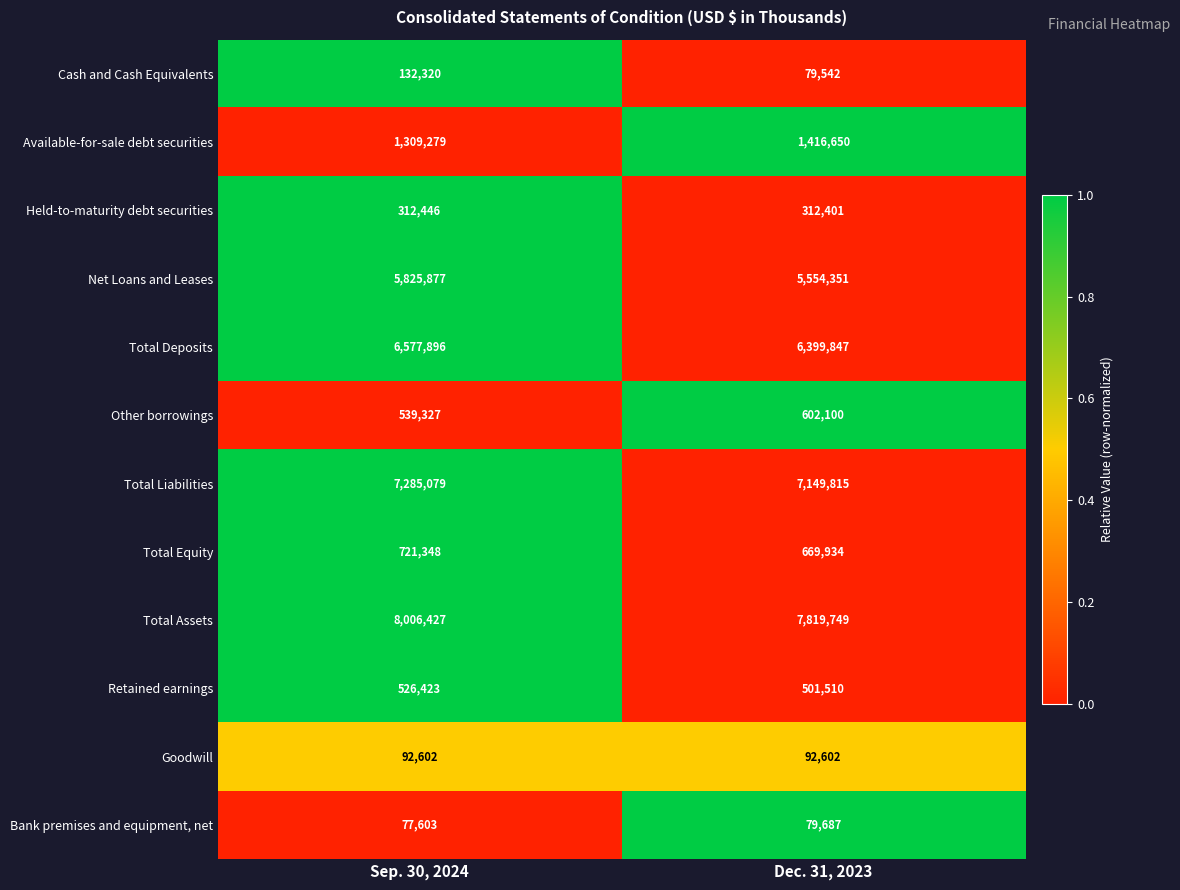

What is the sum of the Available-for-sale debt securities values at Sep. 30, 2024 and Dec. 31, 2023?

2725929